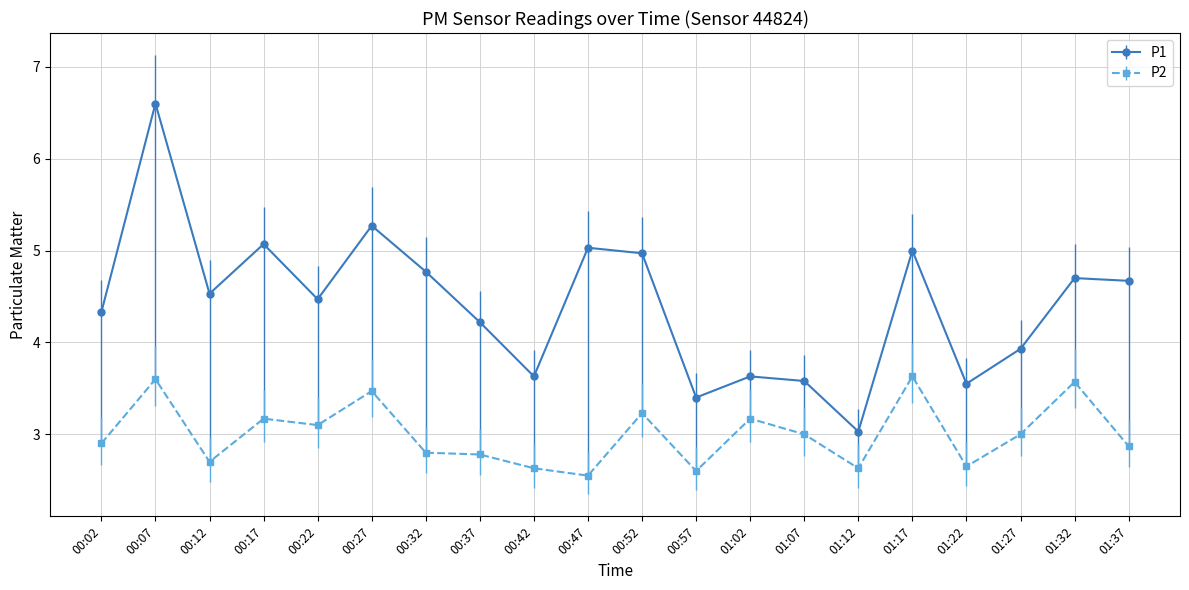

What is the sum of the P1 values at 00:57 and 00:17?

8.5